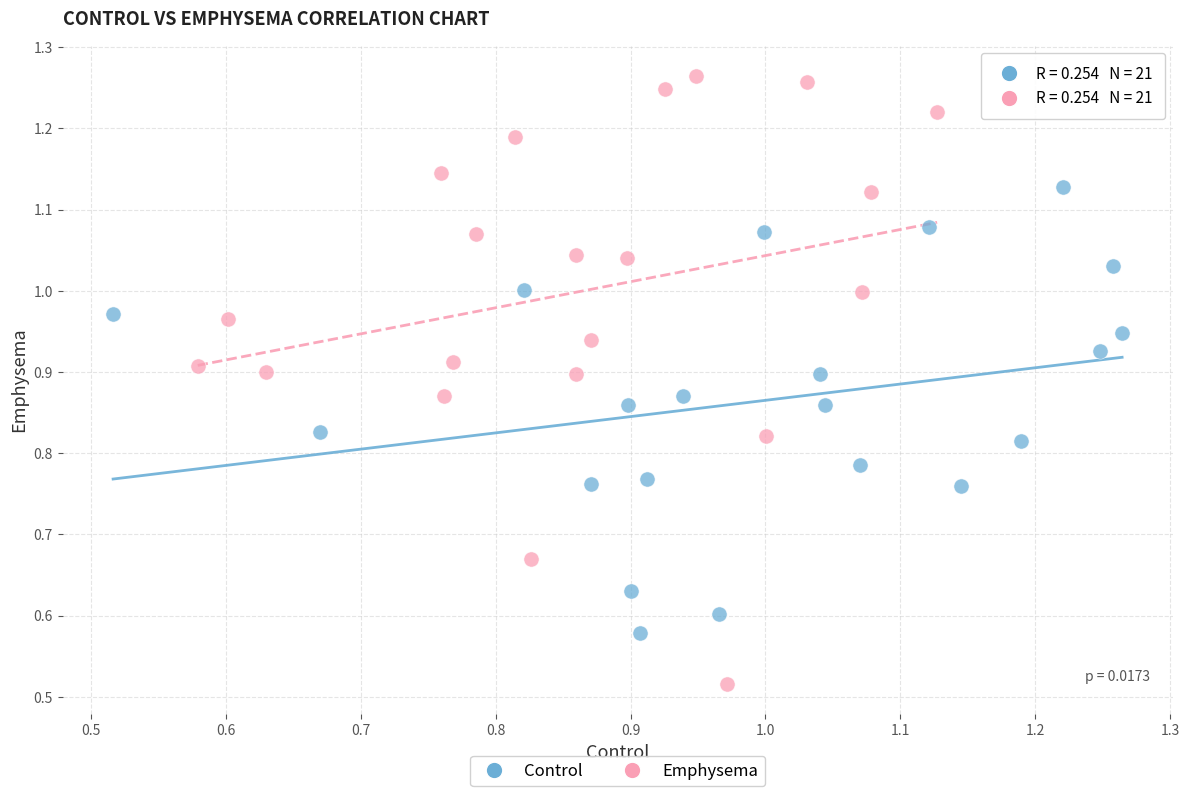

Which series contains the lowest Y value?

Emphysema